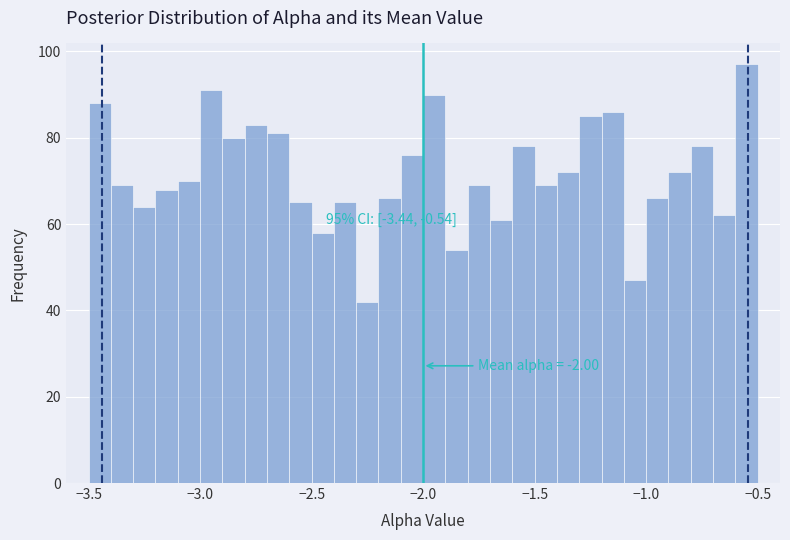

Around what value on the x-axis is the tallest bar? Give the approximate position of its centre, as read against the axis.

-0.55